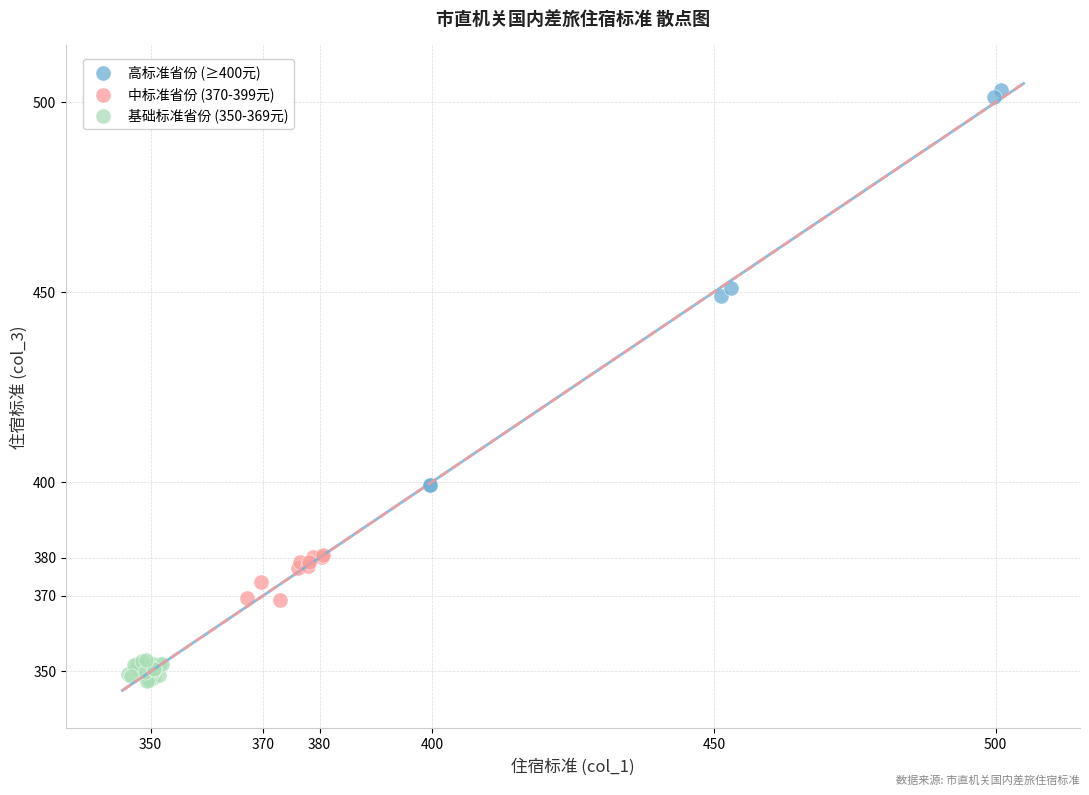

Which series has the widest spread of Y values?

高标准省份 (≥400元)